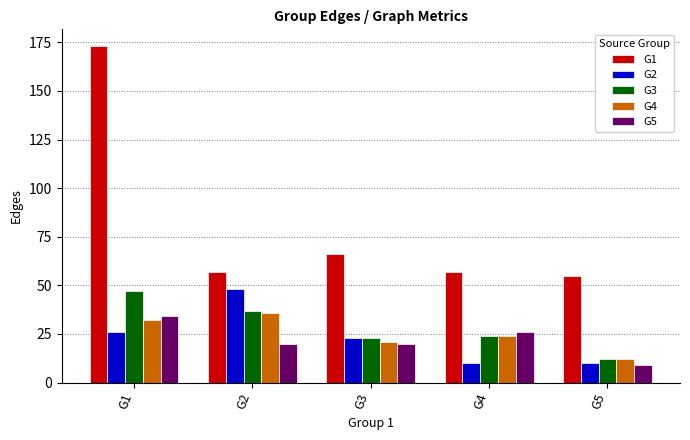

What is the maximum value shown in the chart?

173